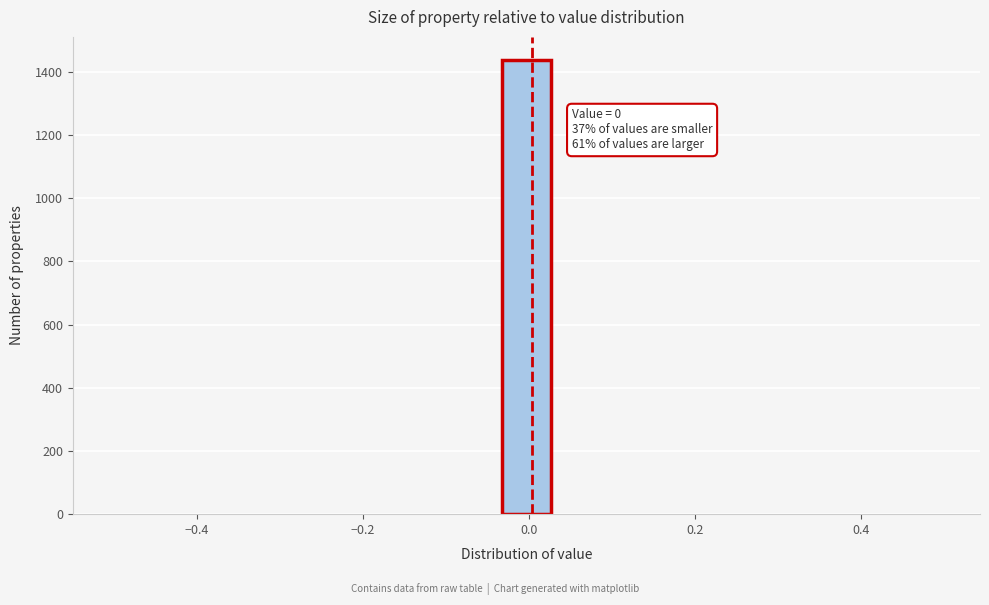

Around what value on the x-axis is the tallest bar? Give the approximate position of its centre, as read against the axis.

0.00